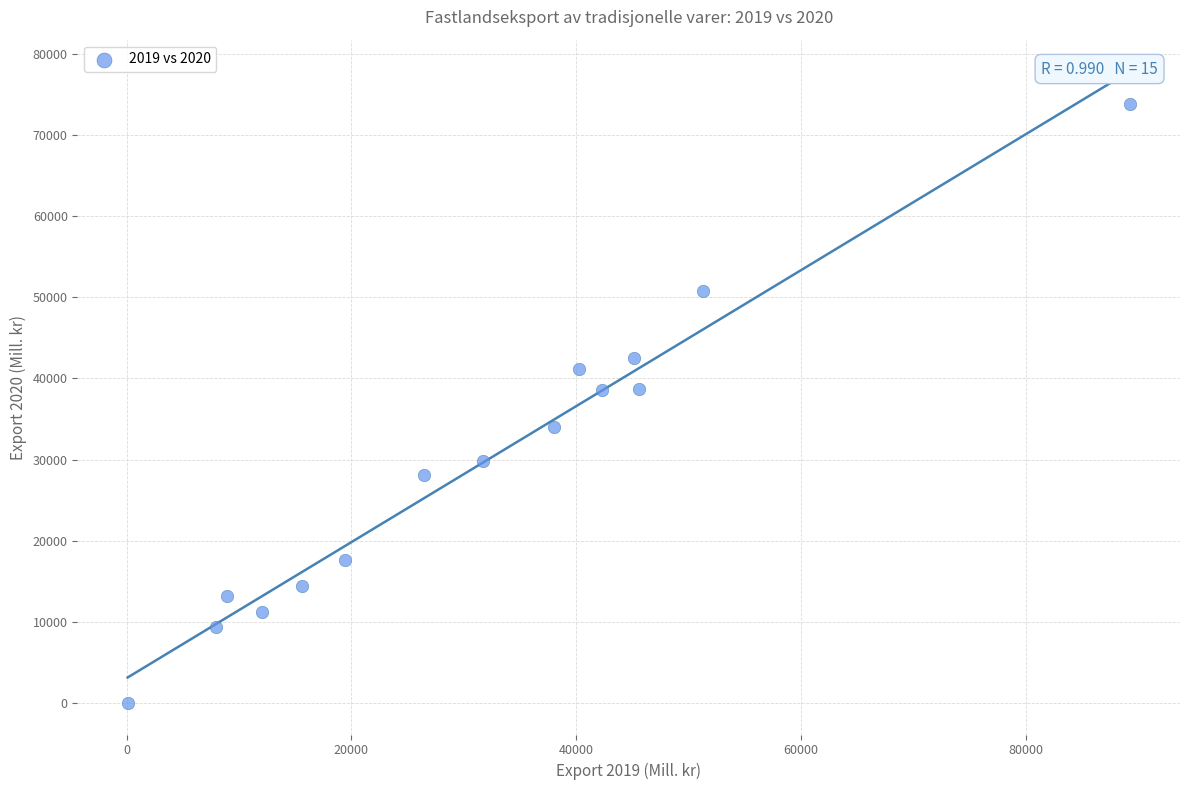

What is the range of X values (max minus min)?

89182